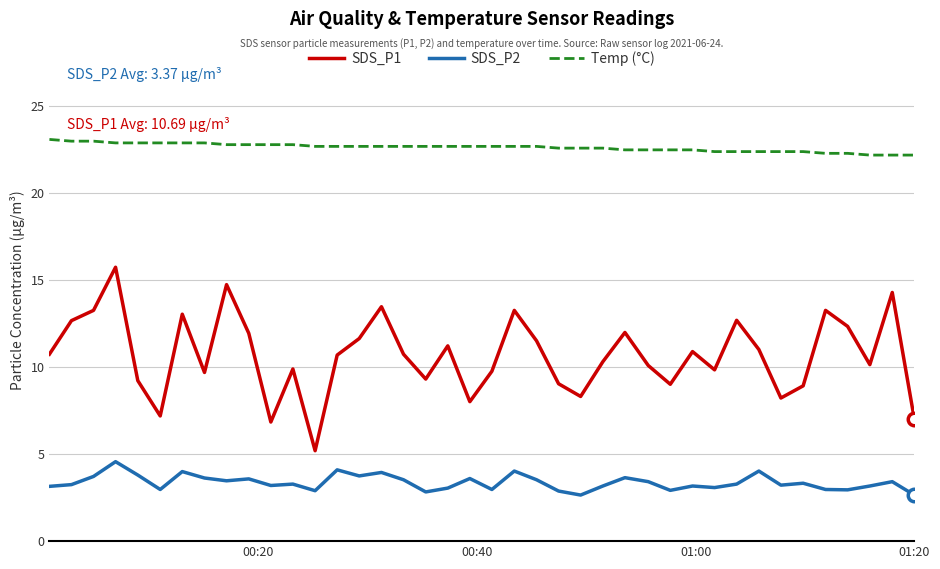

What is the maximum value for SDS_P2?

4.6